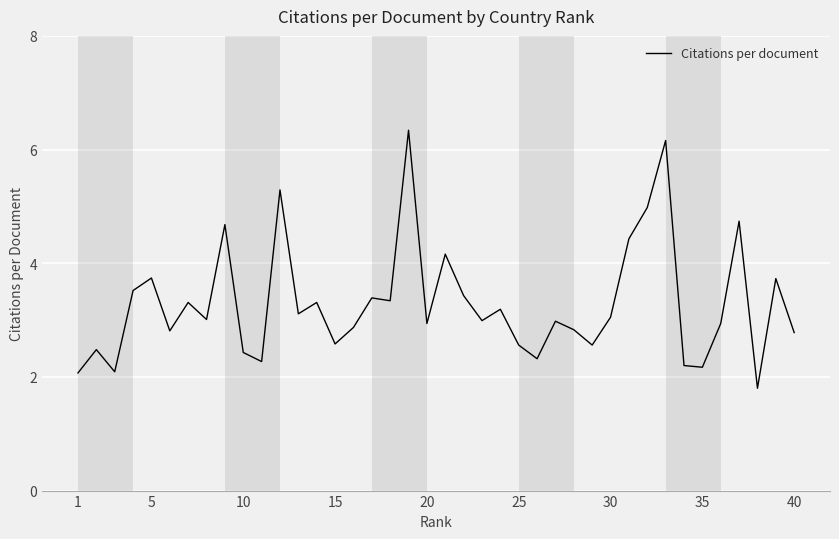

What is the maximum value shown in the chart?

6.3